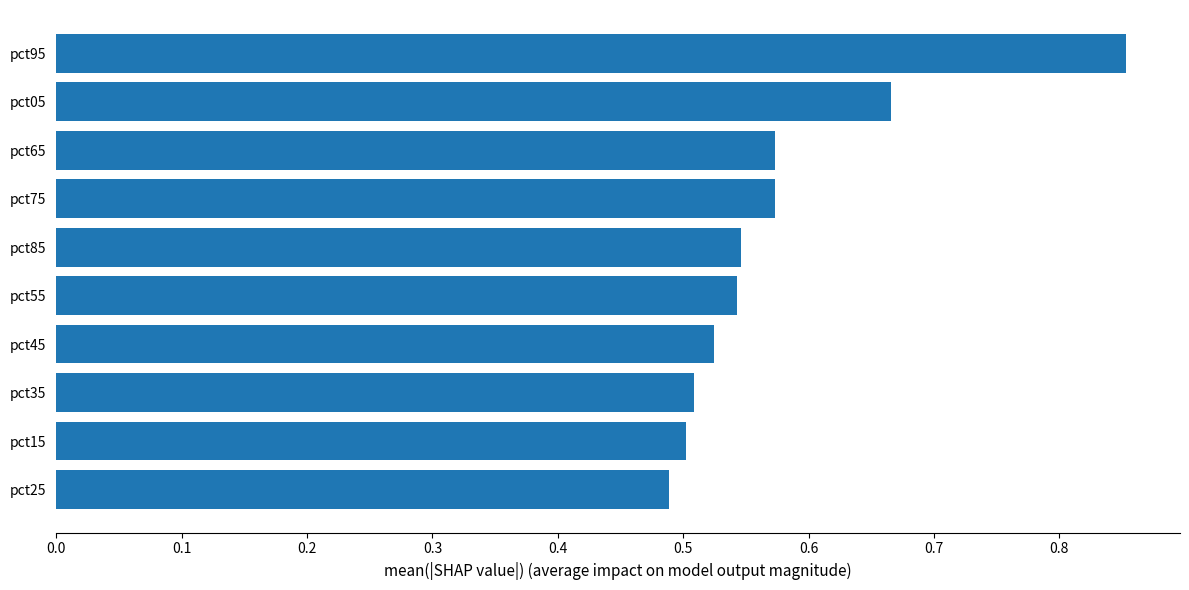

The chart shows a value of 0.5 at pct35. True or false?

True